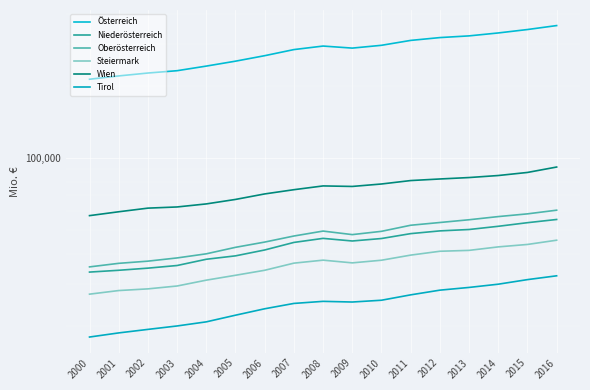

Reading left to right, transcribe all the data shown in this chart.

Österreich: 2000=213606	2001=220525	2002=226735	2003=231862	2004=242348	2005=254075	2006=267824	2007=283978	2008=293762	2009=288044	2010=295897	2011=310129	2012=318653	2013=323910	2014=333146	2015=344269	2016=357608
Niederösterreich: 2000=33534	2001=34118	2002=34826	2003=35718	2004=37926	2005=39188	2006=41461	2007=44580	2008=46348	2009=45200	2010=46286	2011=48511	2012=49802	2013=50470	2014=52049	2015=53885	2016=55570
Oberösterreich: 2000=35248	2001=36472	2002=37245	2003=38414	2004=39964	2005=42531	2006=44733	2007=47410	2008=49713	2009=48055	2010=49593	2011=52575	2012=53978	2013=55425	2014=57137	2015=58651	2016=60754
Steiermark: 2000=27129	2001=28084	2002=28541	2003=29339	2004=31033	2005=32520	2006=34121	2007=36539	2008=37601	2009=36635	2010=37576	2011=39467	2012=40956	2013=41304	2014=42711	2015=43722	2016=45543
Wien: 2000=57660	2001=59843	2002=61965	2003=62666	2004=64529	2005=67364	2006=71019	2007=73965	2008=76694	2009=76313	2010=78130	2011=80747	2012=81982	2013=83118	2014=84750	2015=87285	2016=91943
Tirol: 2000=17975	2001=18700	2002=19342	2003=19990	2004=20795	2005=22167	2006=23577	2007=24818	2008=25319	2009=25156	2010=25591	2011=26948	2012=28191	2013=28939	2014=29853	2015=31194	2016=32356